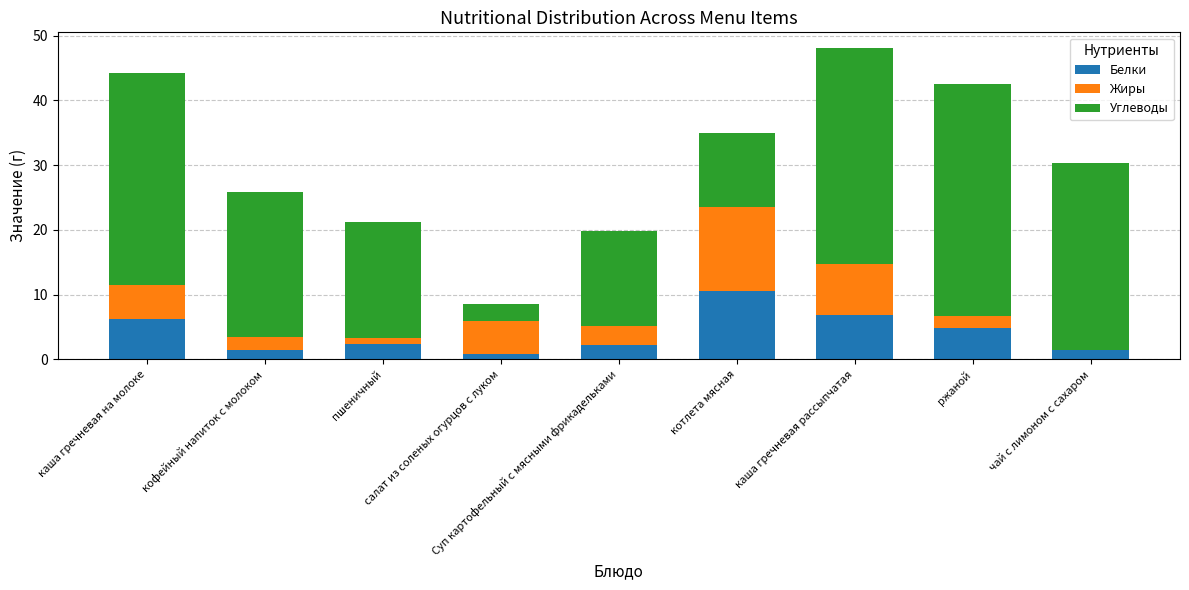

How many distinct data groups are displayed?

3